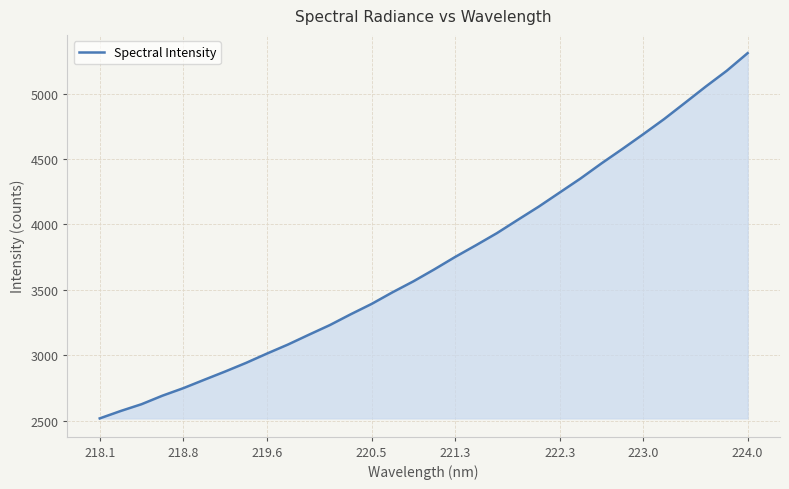

What is the maximum value shown in the chart?

5308.6